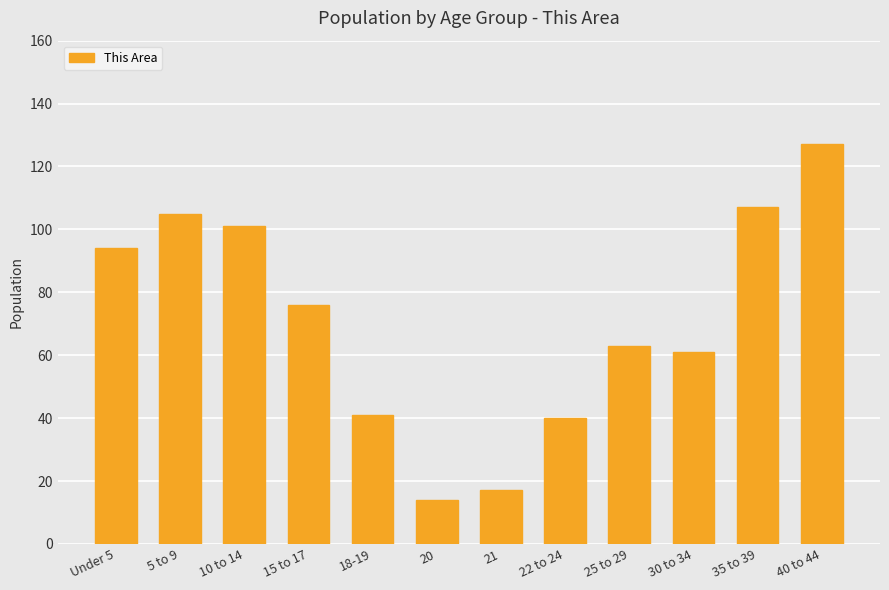

Are the bars horizontal?

No